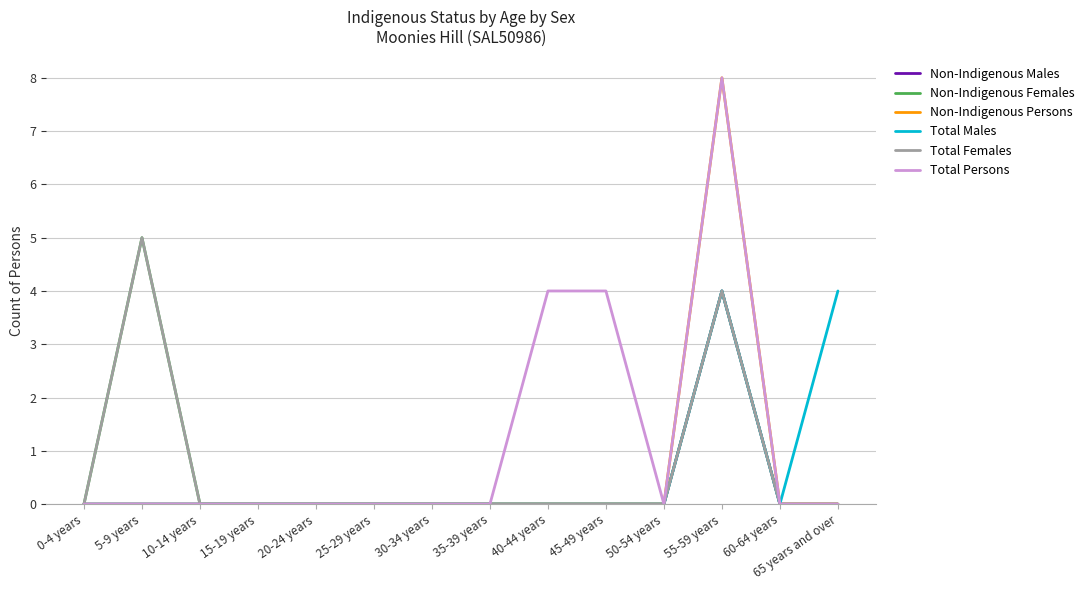

Does the chart display data point markers on the line(s)?

No